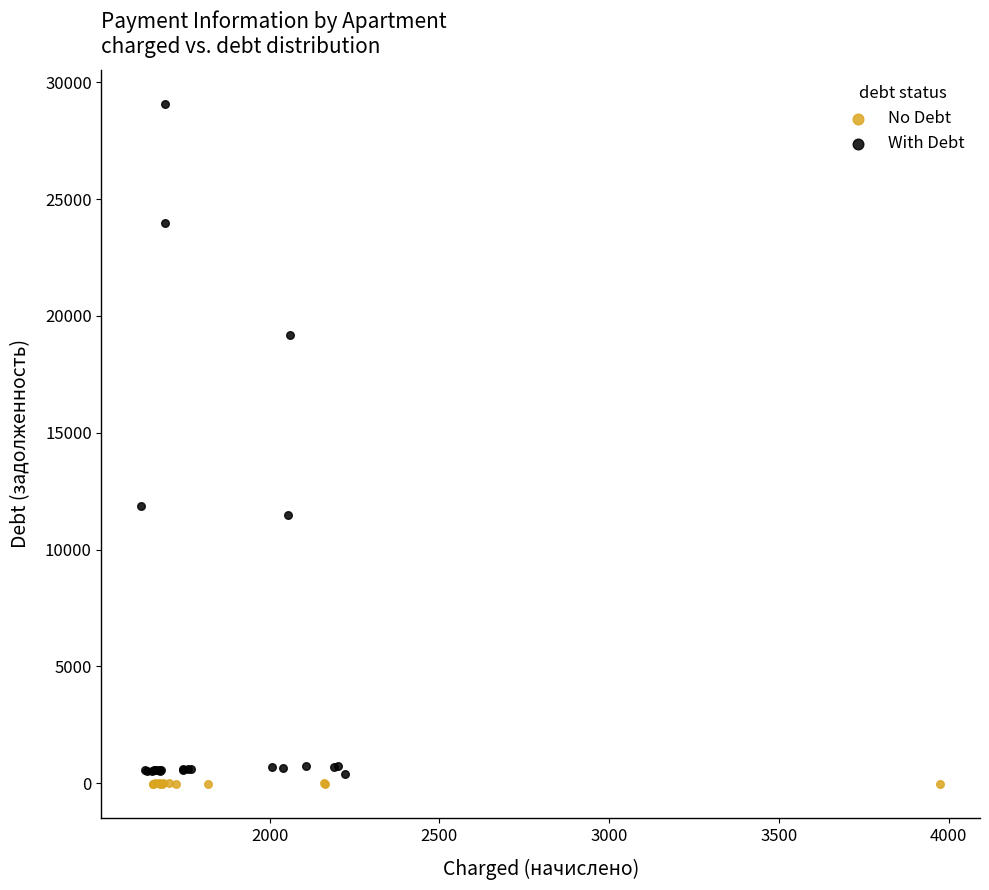

Which series has the widest spread of Y values?

With Debt